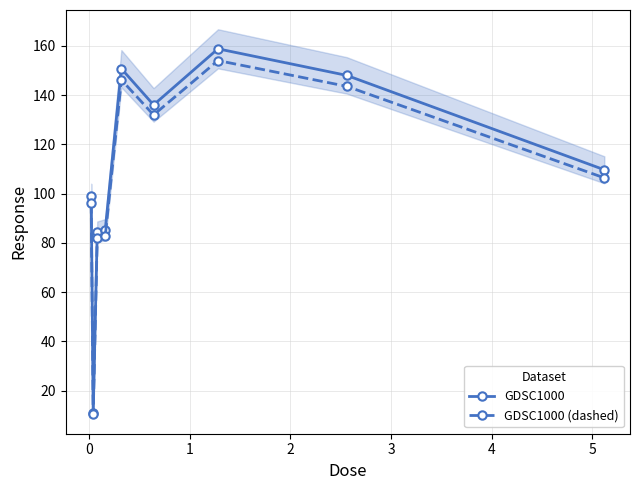

What is the lowest value of the GDSC1000 series?

10.8